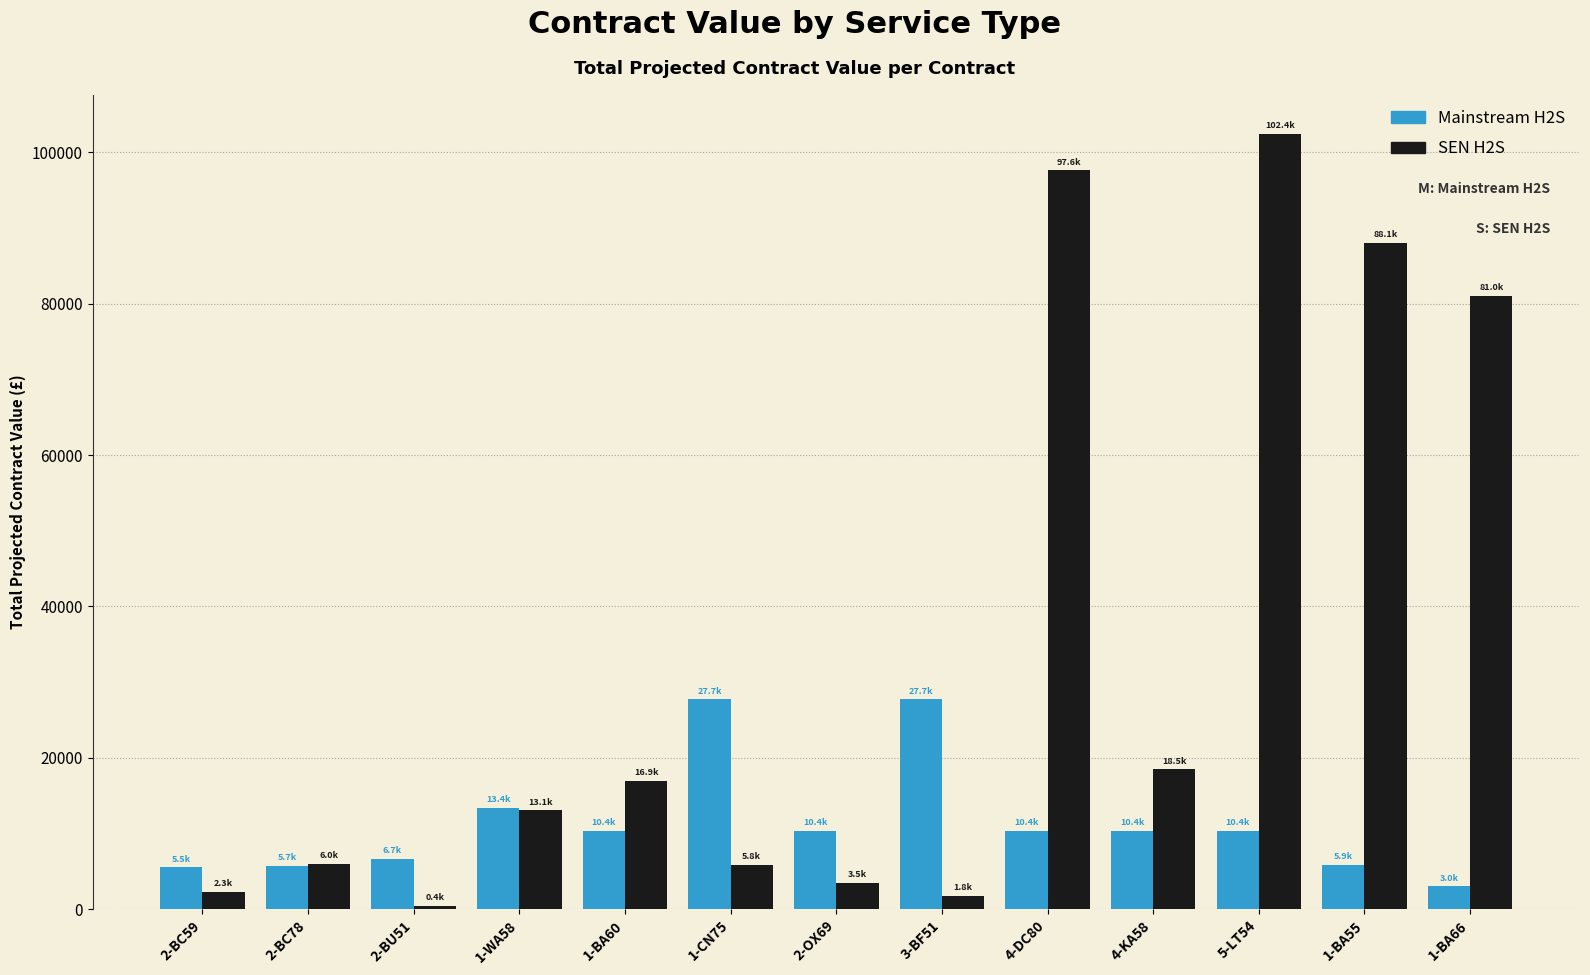

Is the value of Mainstream H2S at 2-OX69 greater than the value of SEN H2S at 3-BF51?

Yes